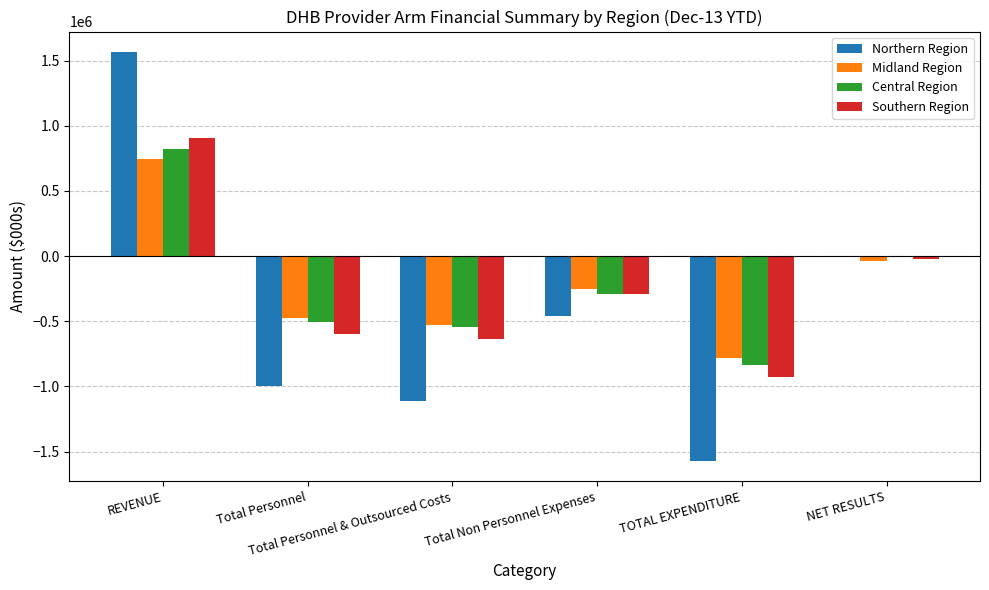

Which category has the highest value in the Northern Region series?

REVENUE